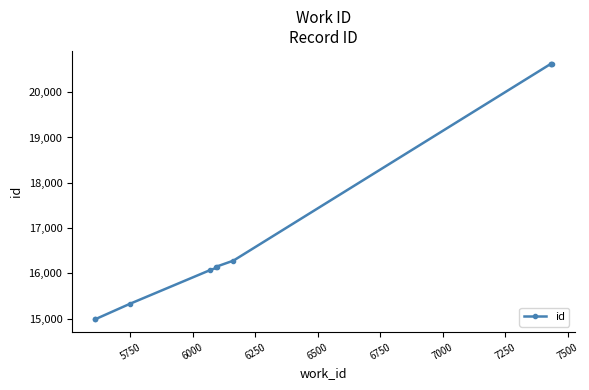

What is the sum of all values?

171798